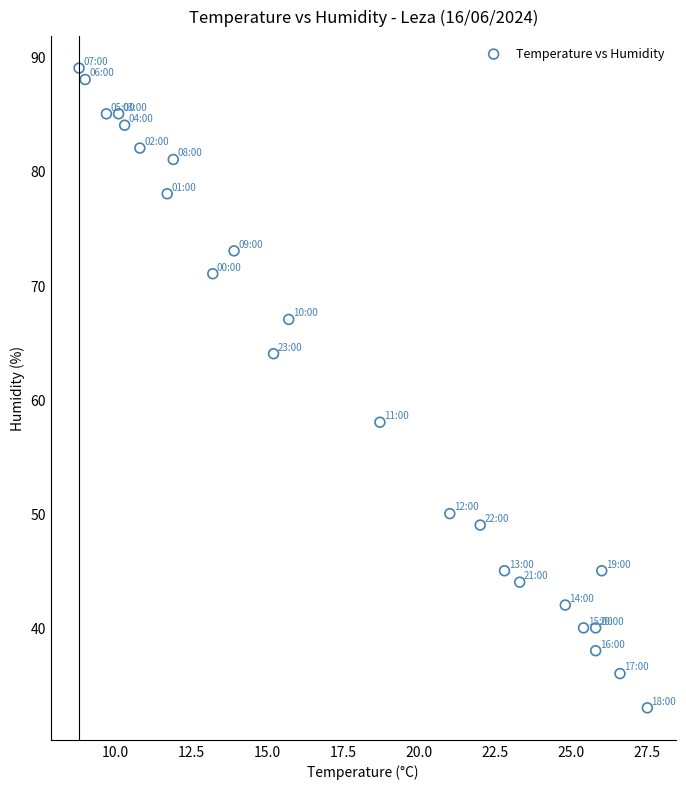

What is the range of Y values (max minus min)?

56